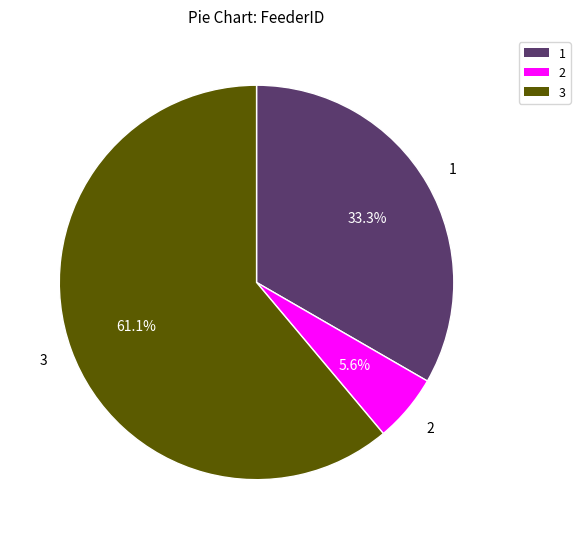

True or false: 1 accounts for 43% of the total.

False